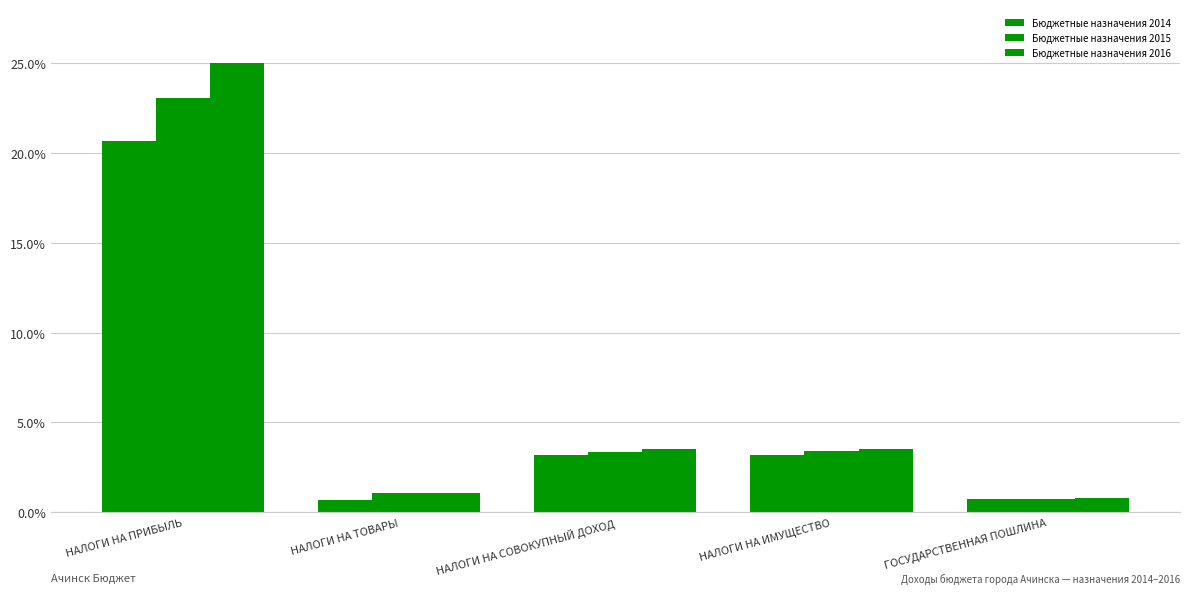

What is the total value across all series at НАЛОГИ НА ИМУЩЕСТВО?

10.1